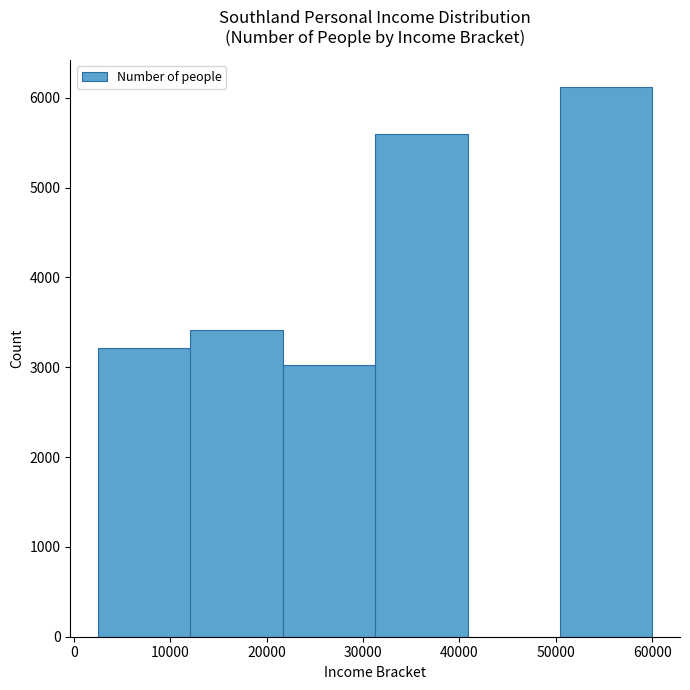

Reading left to right, transcribe this chart: for each bar, give the range it covers on the x-axis and its height. Neither the bar edges nor the heights are printed on the chart, so give them approximately, as read against the axes.

3000 to 12000: 3200
12000 to 22000: 3400
22000 to 31000: 3000
31000 to 41000: 5600
41000 to 50000: 0
50000 to 60000: 6100